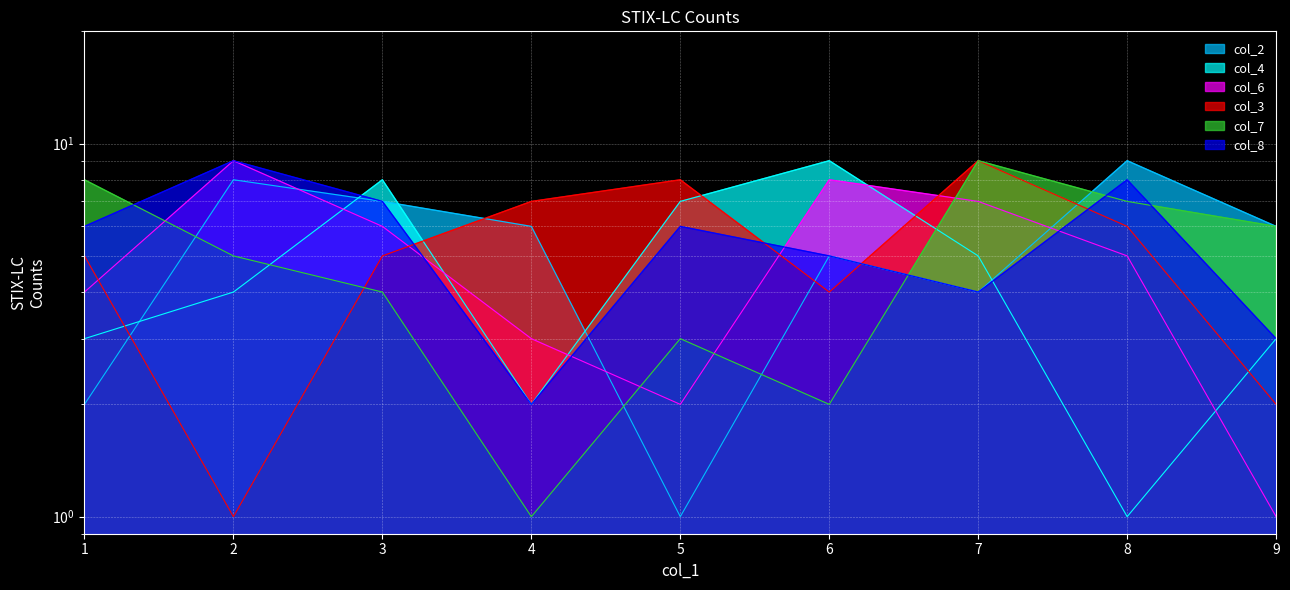

How many lines are shown in the chart?

6